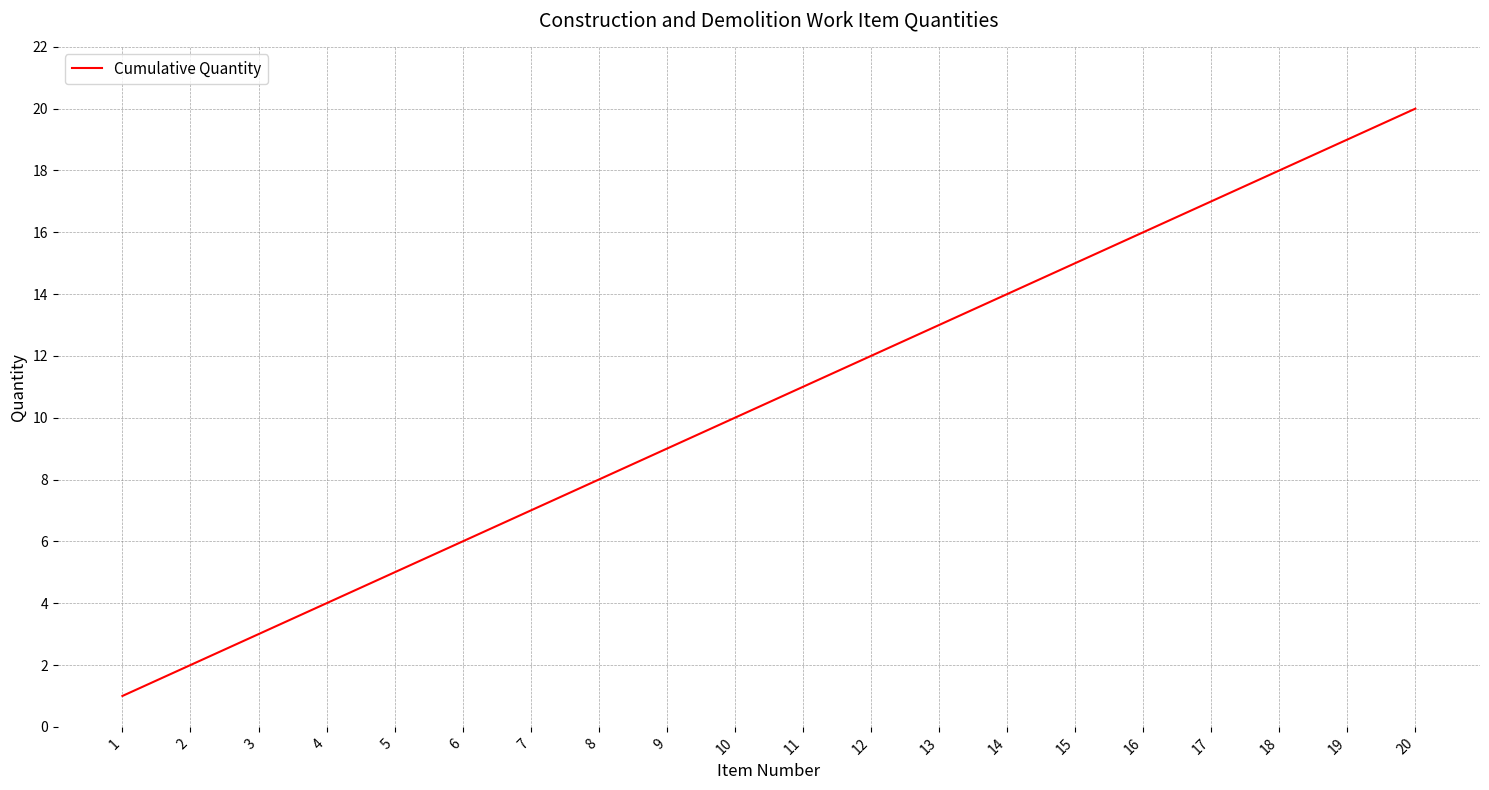

What is the maximum value shown in the chart?

20